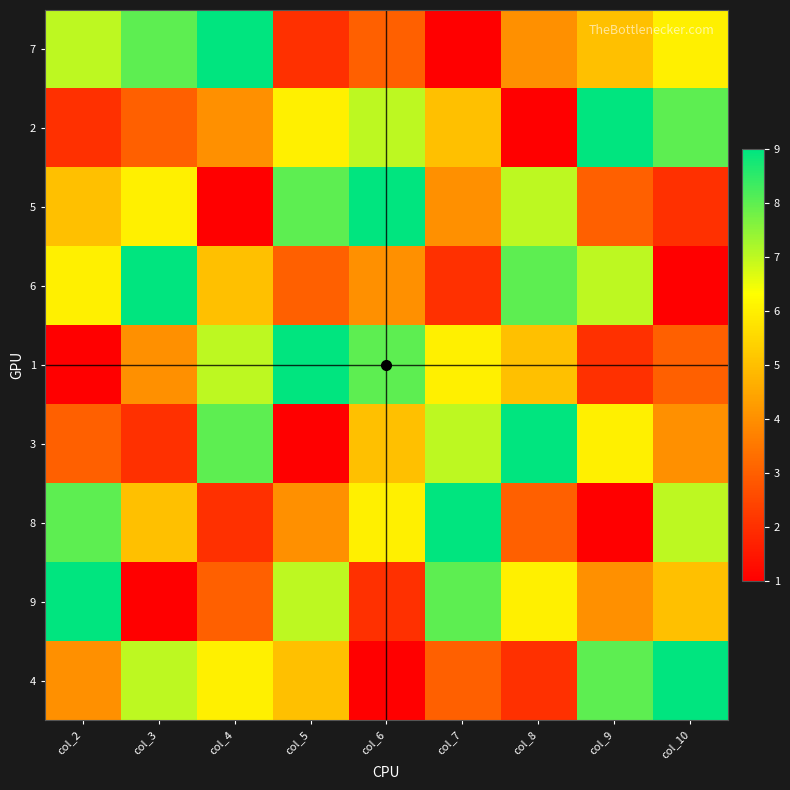

Count the number of categories in the chart.

9